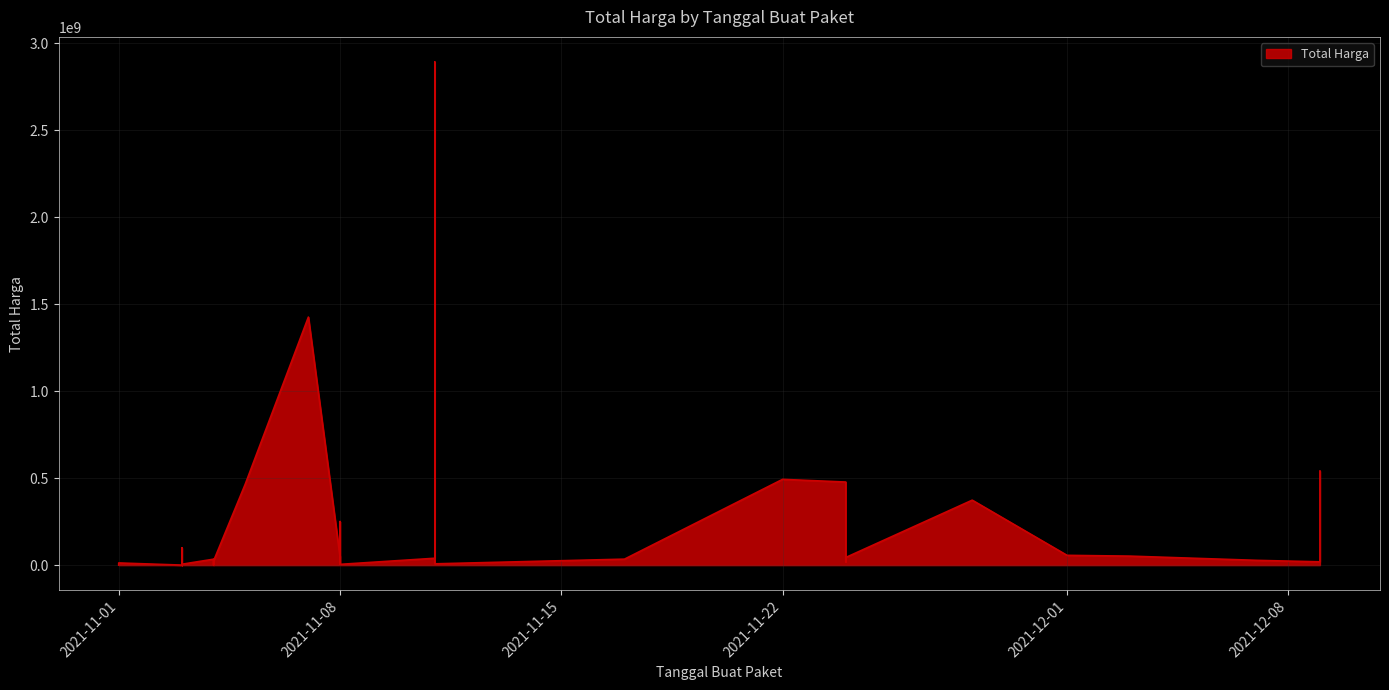

The chart shows a value of 27412000 at 2021-12-07. True or false?

True